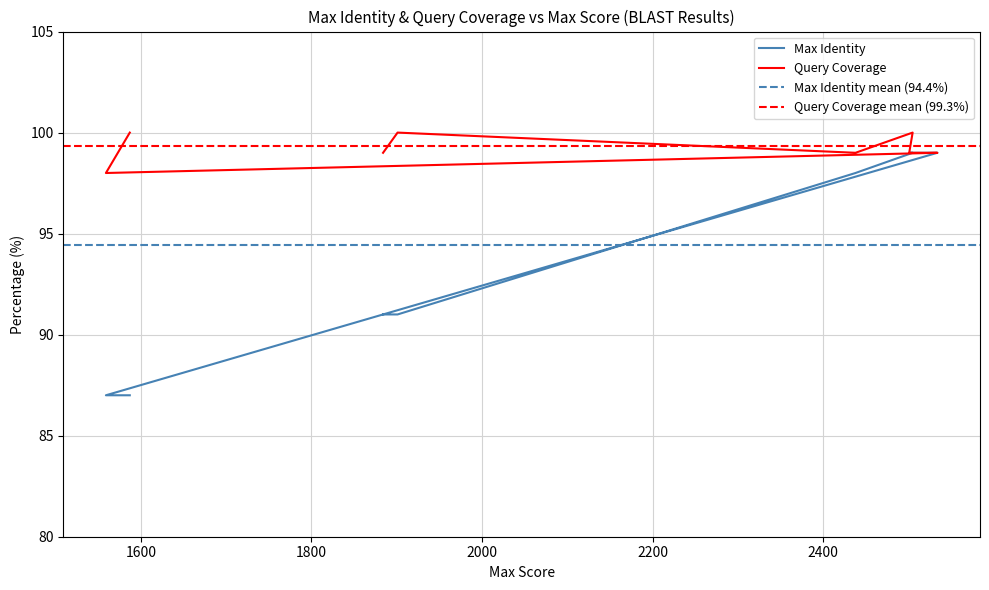

What is the minimum value for Query Coverage?

98